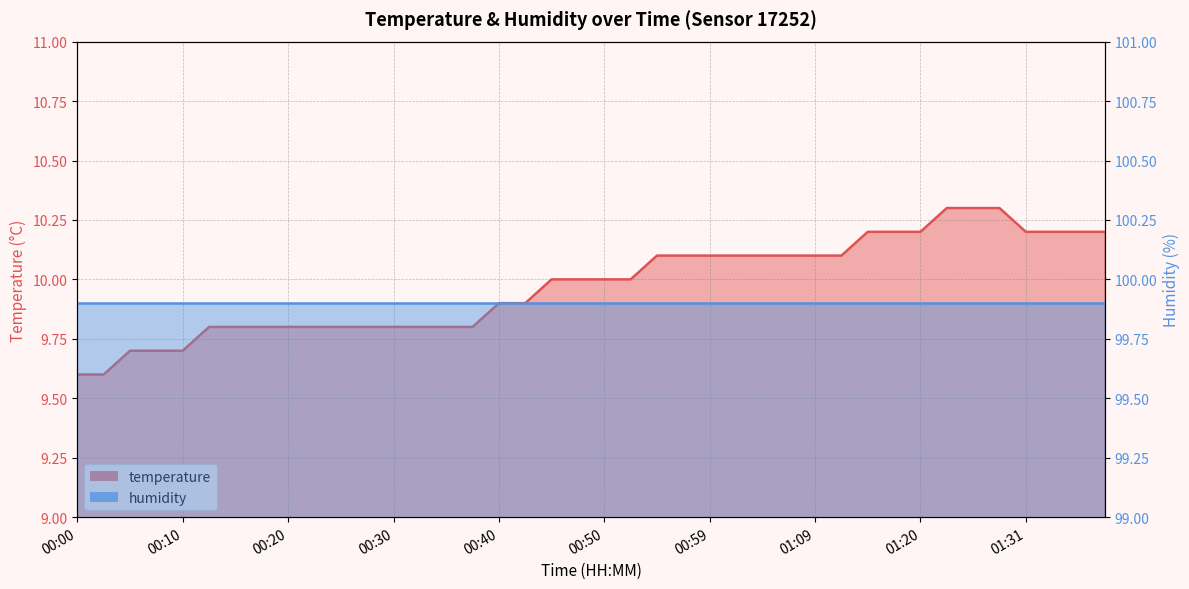

What is the maximum value shown in the chart?

10.3